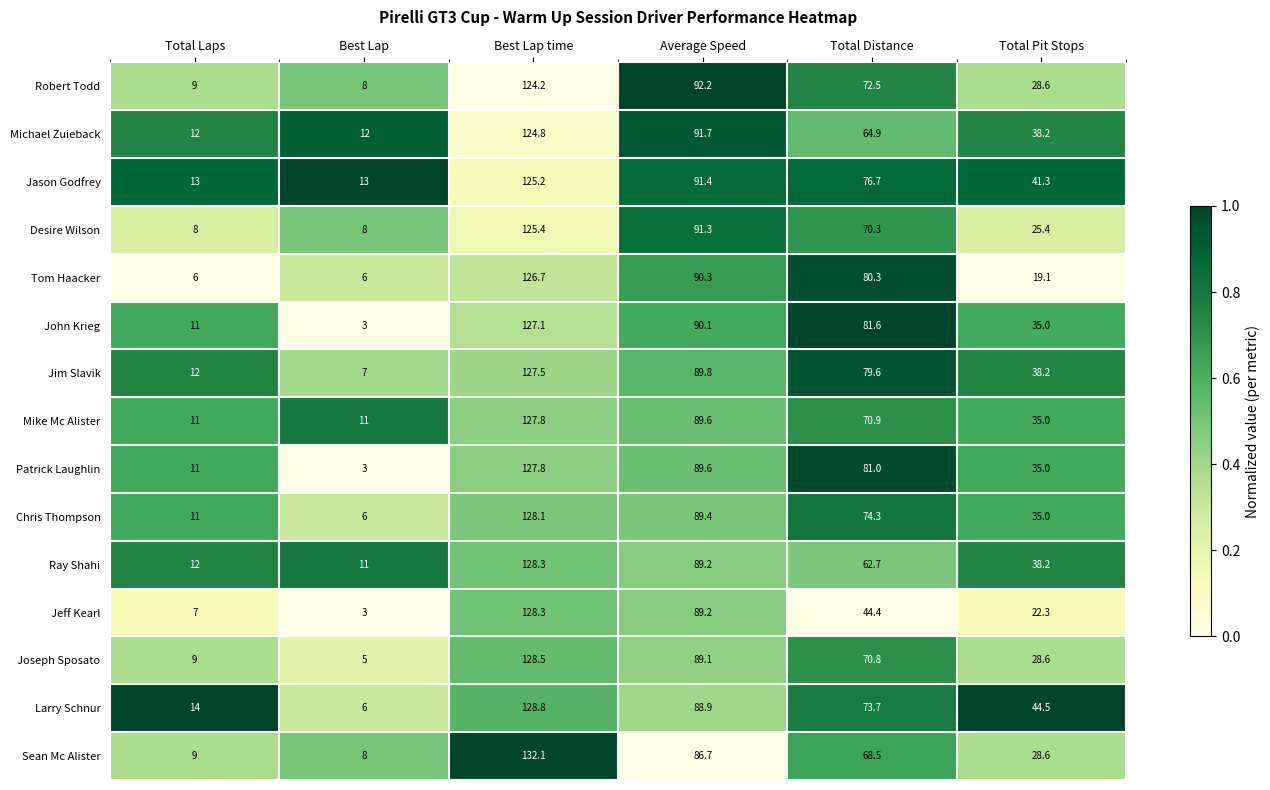

At which category is the sum across all series the highest?

Best Lap time